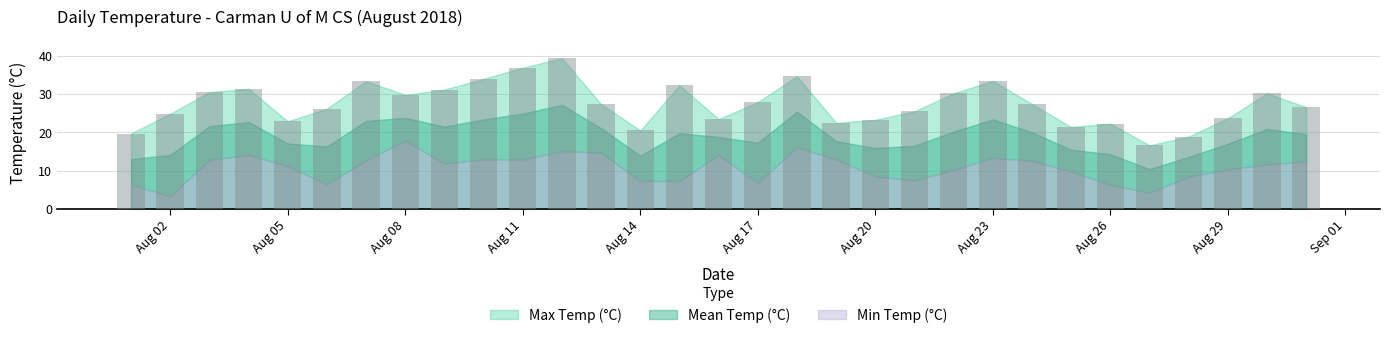

Is it true that Max Temp (°C) equals 23.3 at 2018-08-20?

True